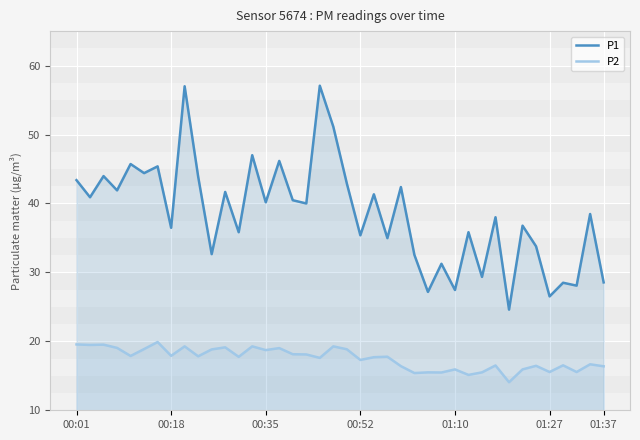

Which series has the largest range (max minus min)?

P1